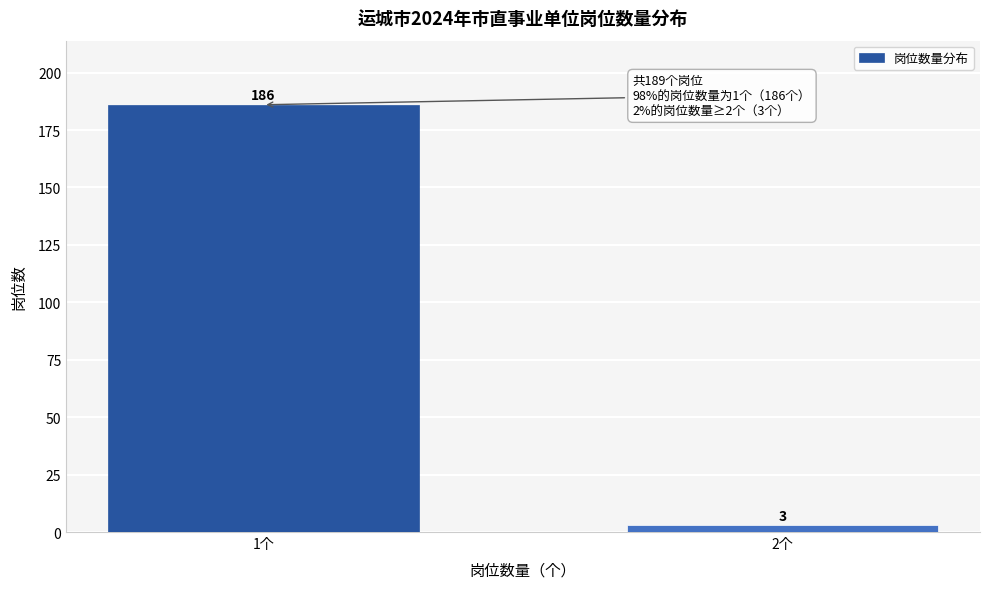

Reading left to right, list all the values displayed in this chart.

1个=186	2个=3